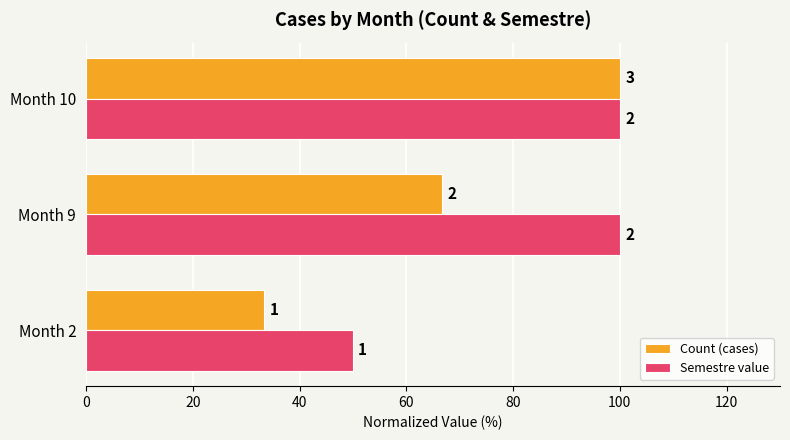

What is the average value of the Count (cases) series?

66.7